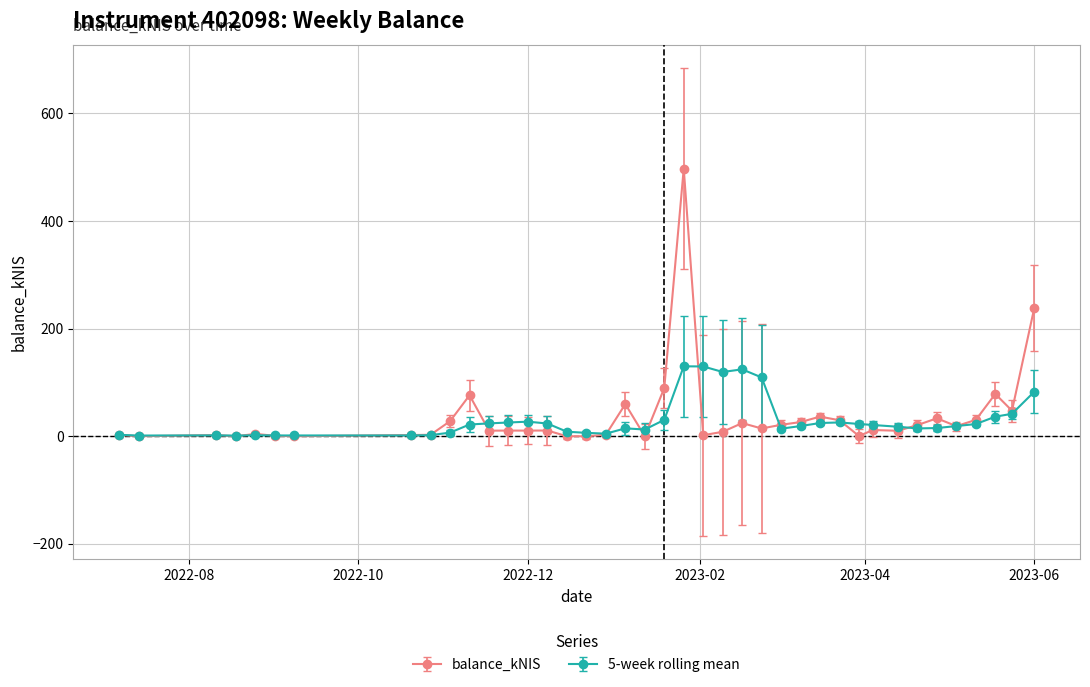

List the series in order of their peak value, lowest first.

5-week rolling mean, balance_kNIS